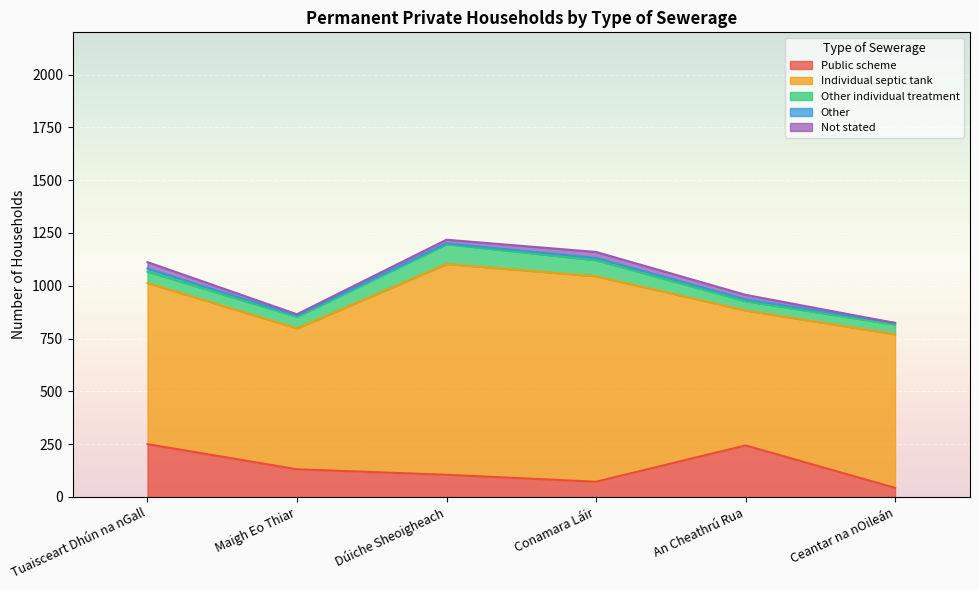

True or false: Other and Other individual treatment intersect in this chart.

False